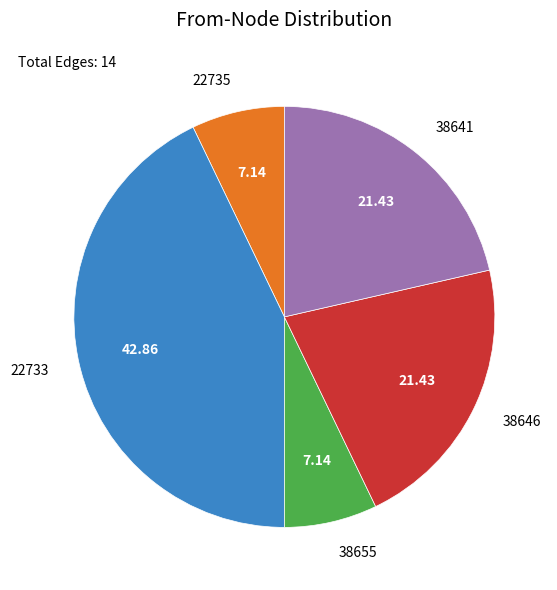

Approximately how many times larger is the value at 38655 compared to 38641?

0.3